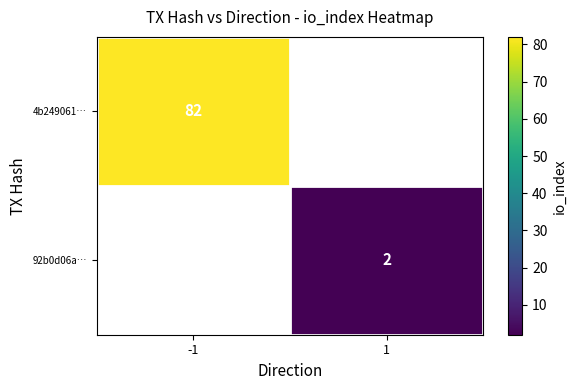

True or false: 92b0d06a… has a value of 2 at 1.

True